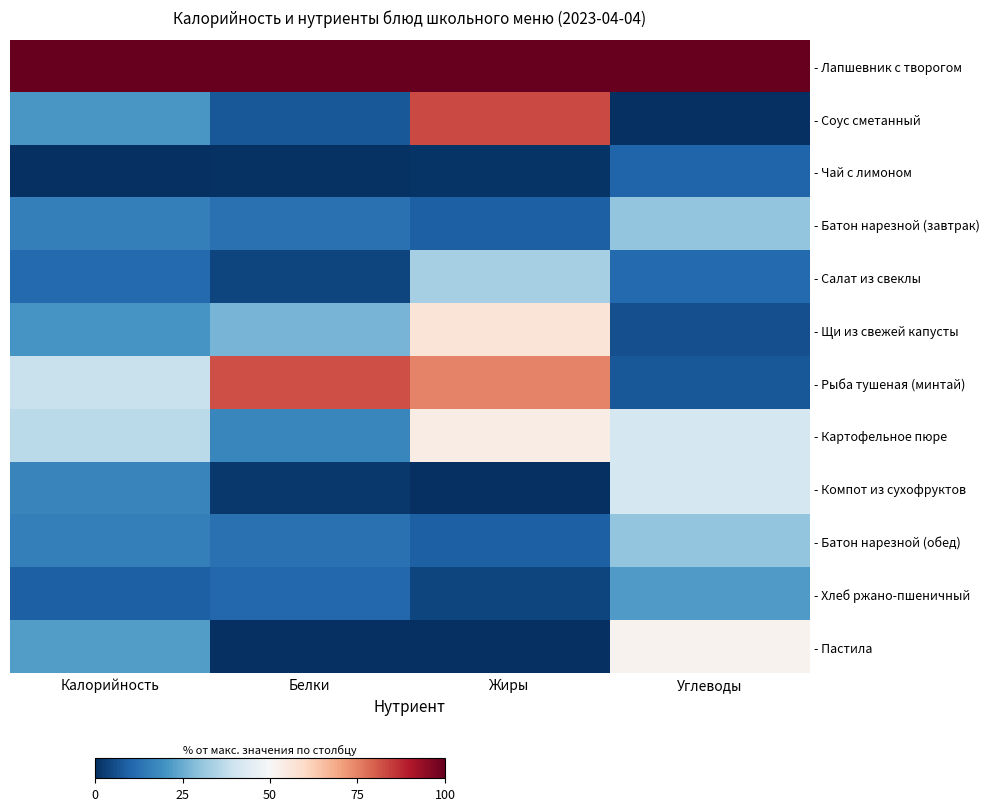

How many categories are shown in the chart?

4